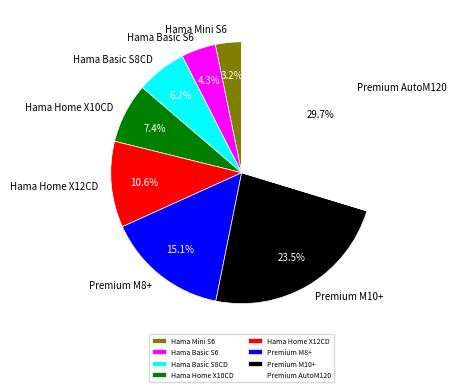

True or false: Premium M8+ accounts for 4% of the total.

False